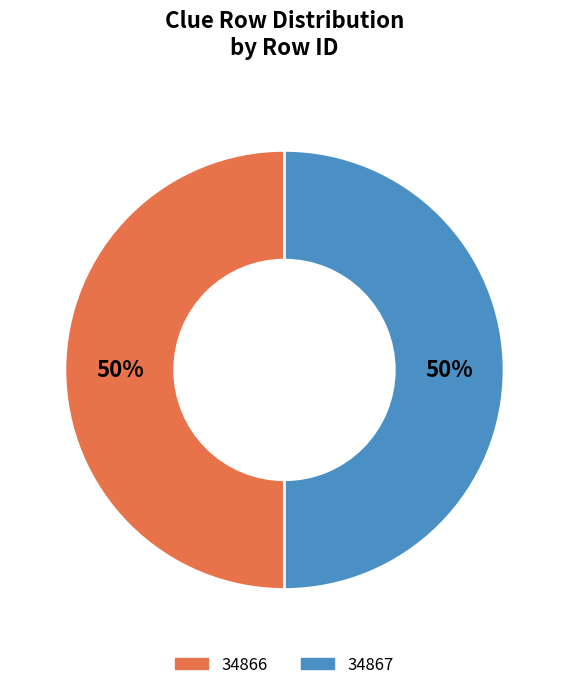

Is it true that 34867 is 50% of the pie?

True